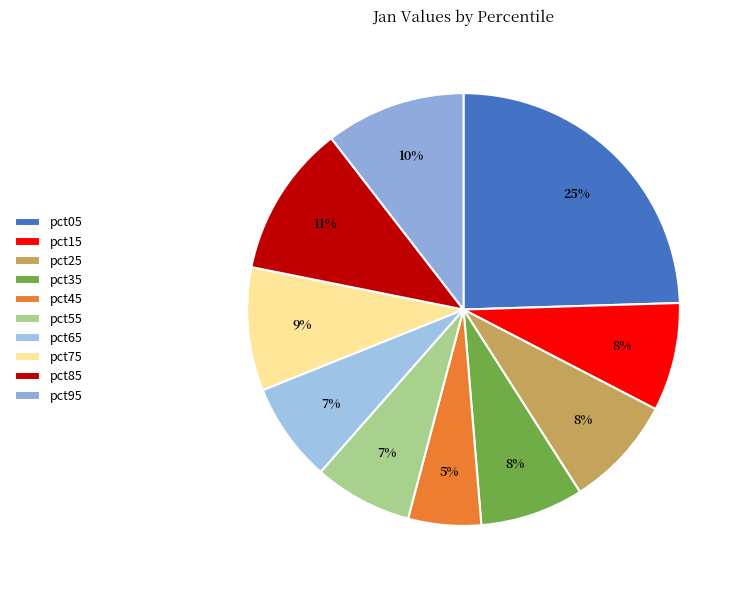

To the nearest percent, what is the difference between the pct15 and pct95 slice percentages?

2%